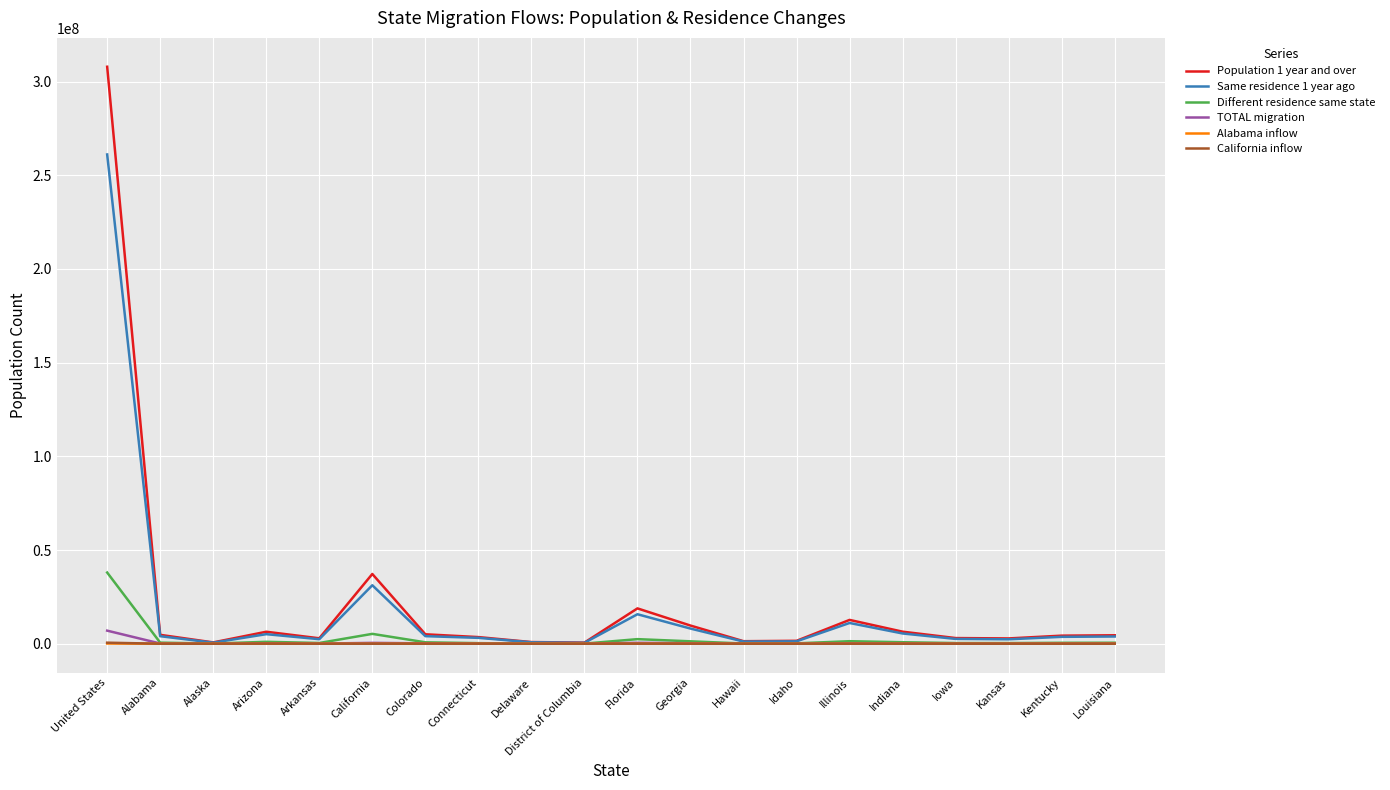

Which series has the largest range (max minus min)?

Population 1 year and over